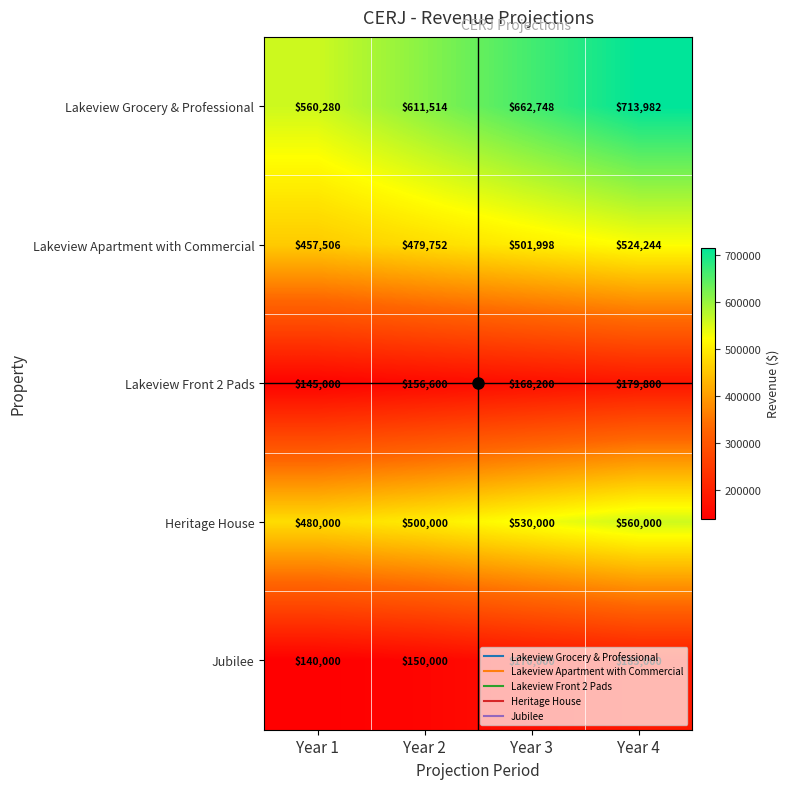

What is the sum of the Lakeview Grocery & Professional values at Year 3 and Year 2?

1274262